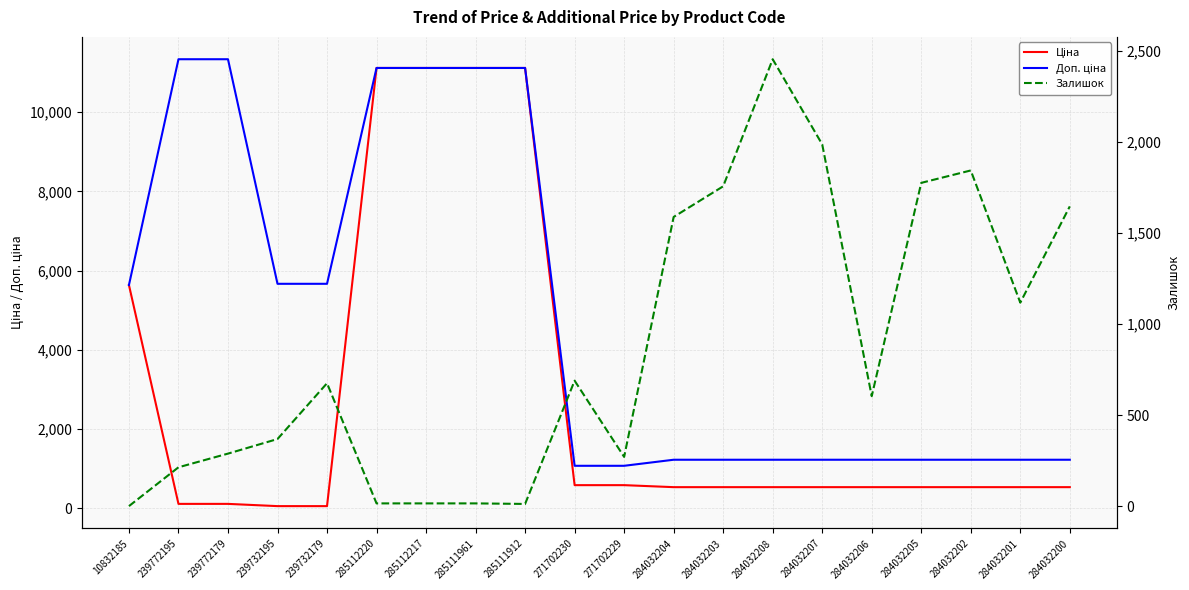

Is the value of Ціна at 284032203 greater than the value of Залишок at 284032208?

No